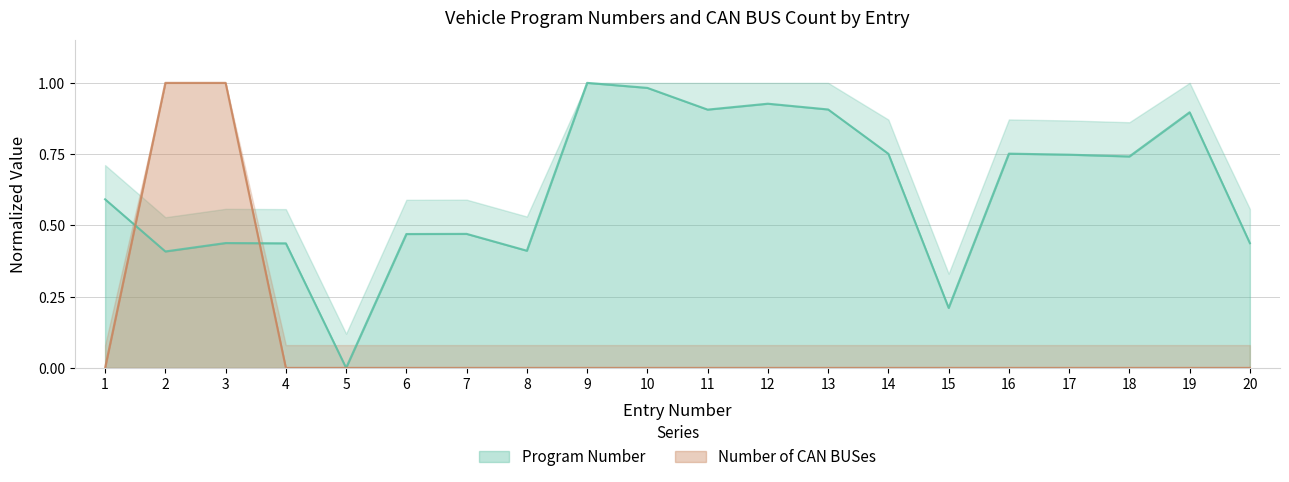

Which has a higher value, 16 or 7?

16